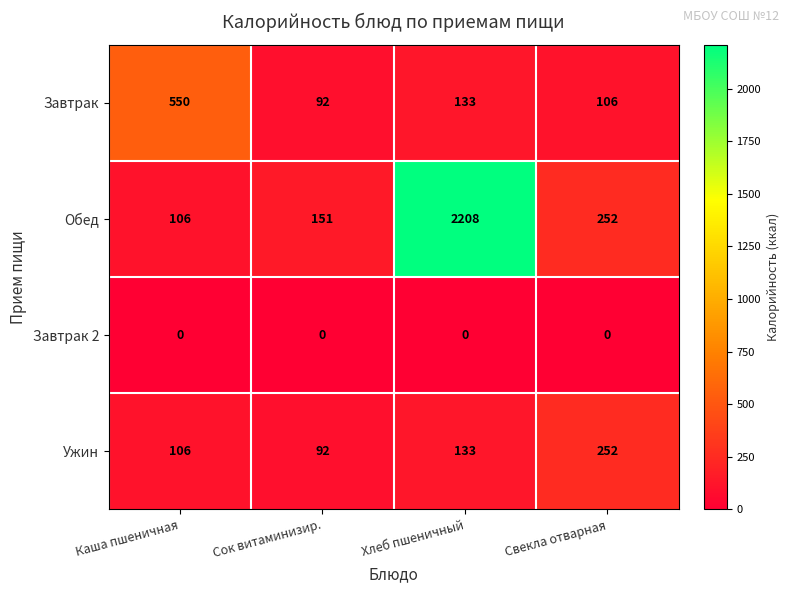

Rank the series by their maximum value, from lowest to highest.

Завтрак 2, Ужин, Завтрак, Обед